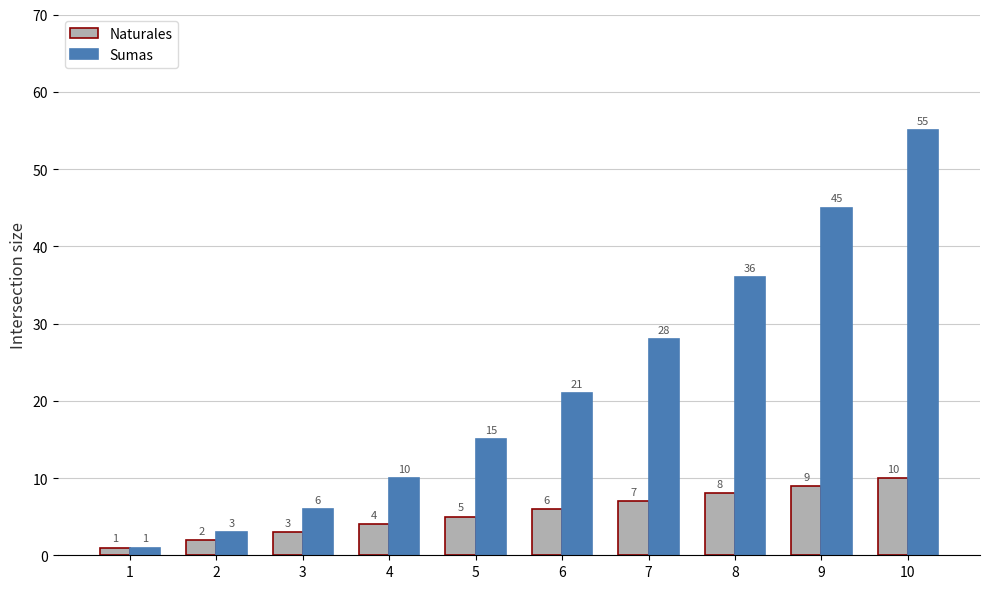

What is the value of the Naturales bar at the 6th from the left?

6